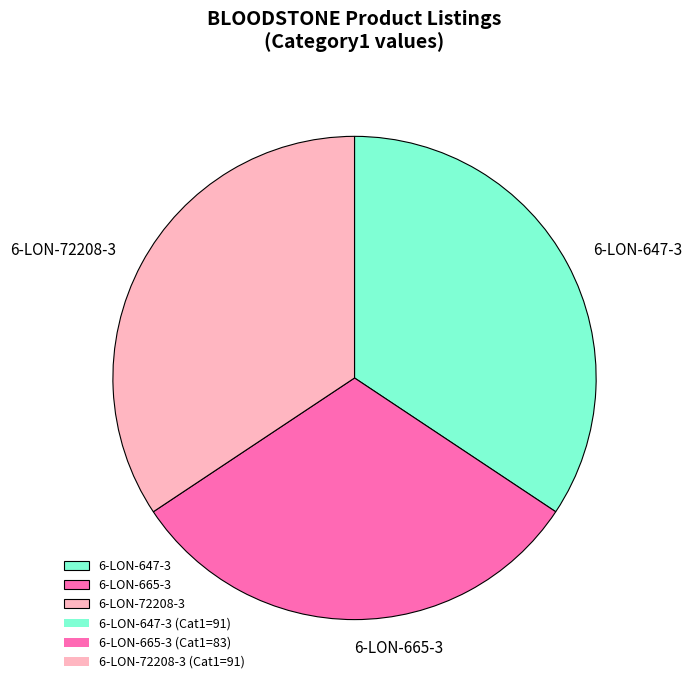

What is the ratio of the value at 6-LON-647-3 to the value at 6-LON-665-3?

1.1